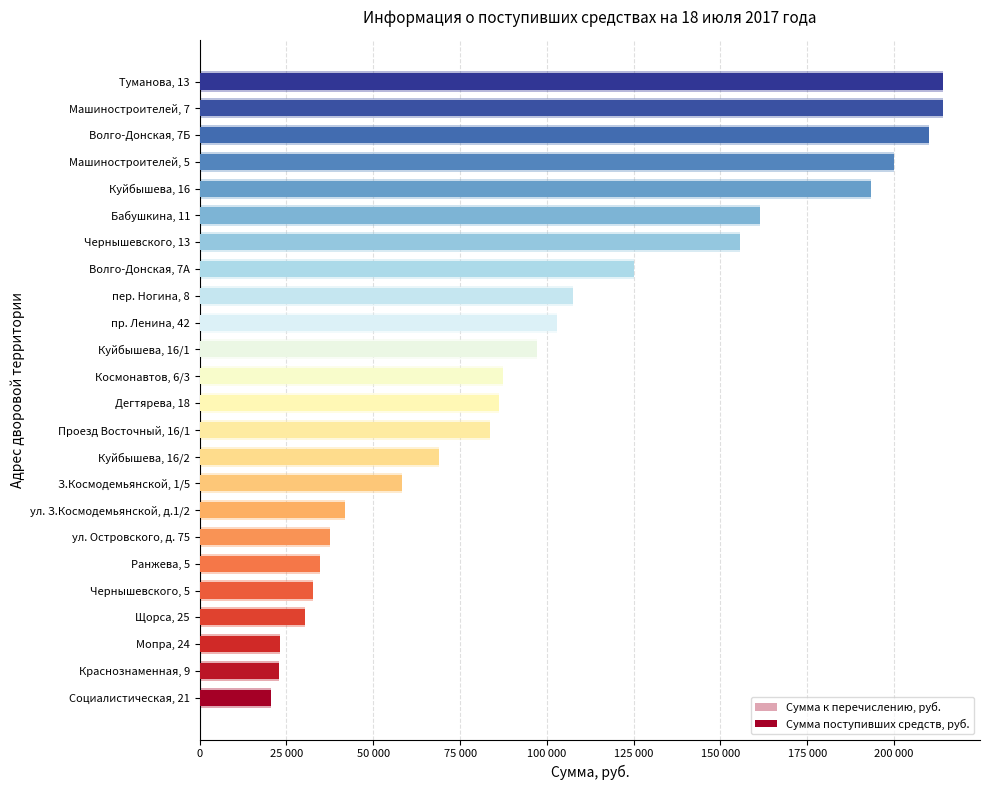

Which series has the widest spread of values?

Сумма к перечислению, руб.